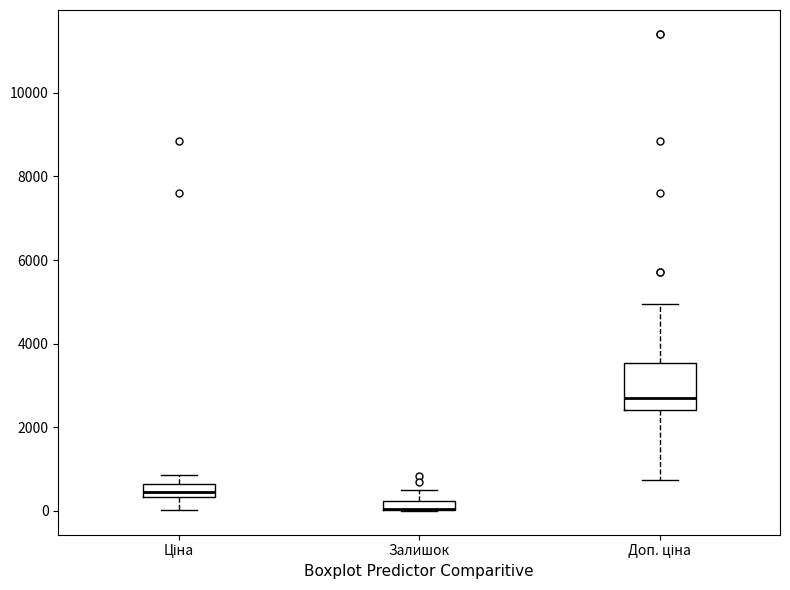

Which box is the tallest, from its lower edge to its upper edge?

Доп. ціна